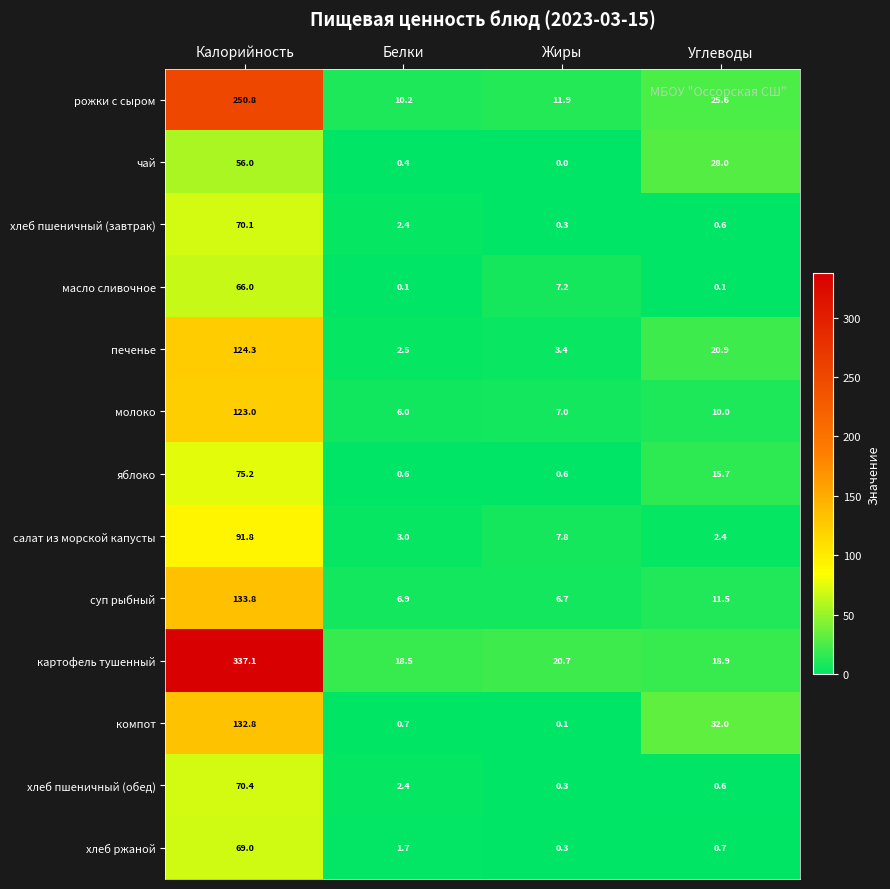

Which series changed the most between Белки and Углеводы?

компот